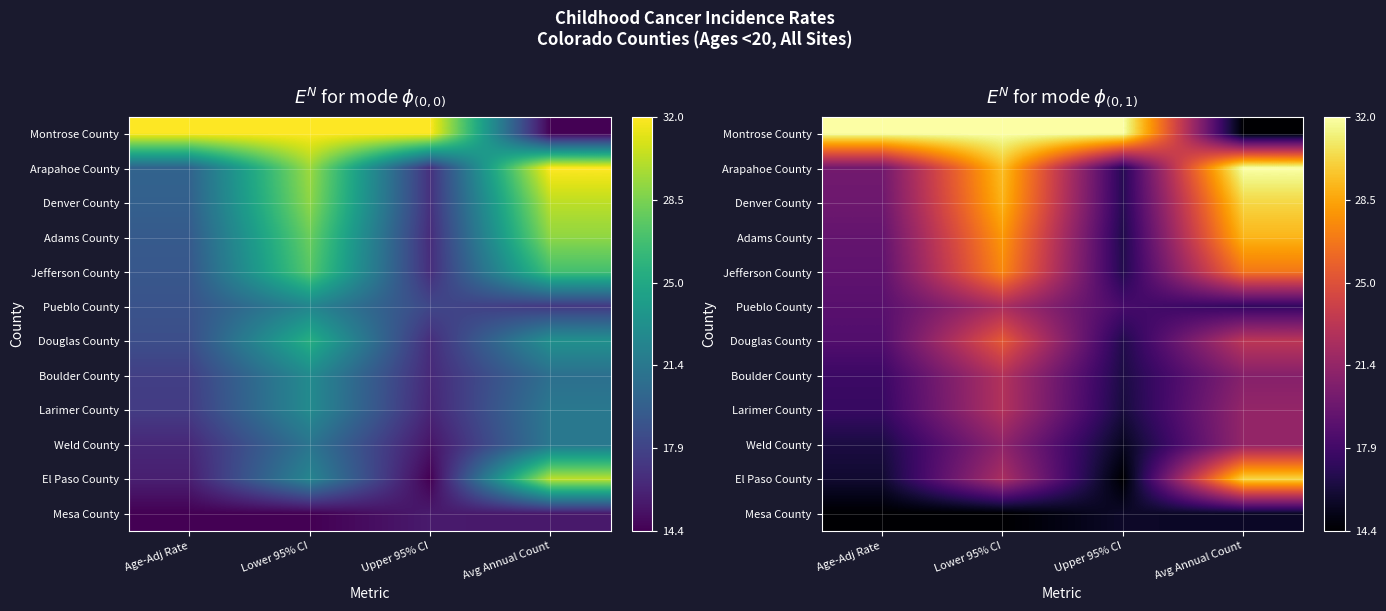

List the series in order of their peak value, lowest first.

Mesa County, Weld County, Pueblo County, Boulder County, Larimer County, Douglas County, Jefferson County, Adams County, Denver County, El Paso County, Montrose County, Arapahoe County